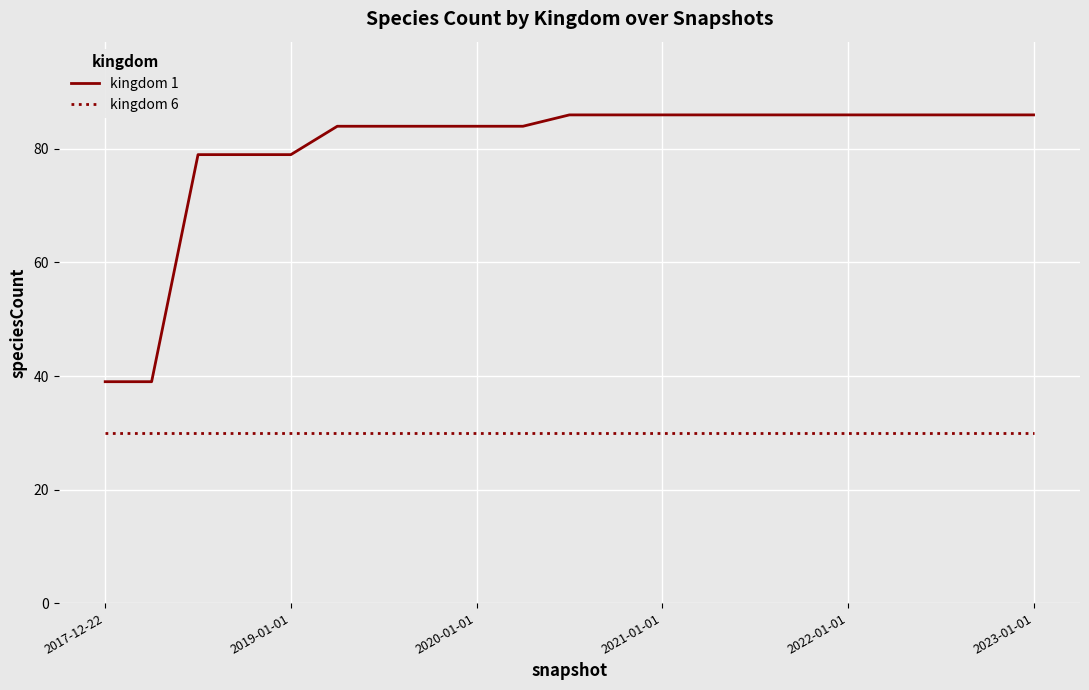

Which series has the largest total across all categories?

kingdom 1